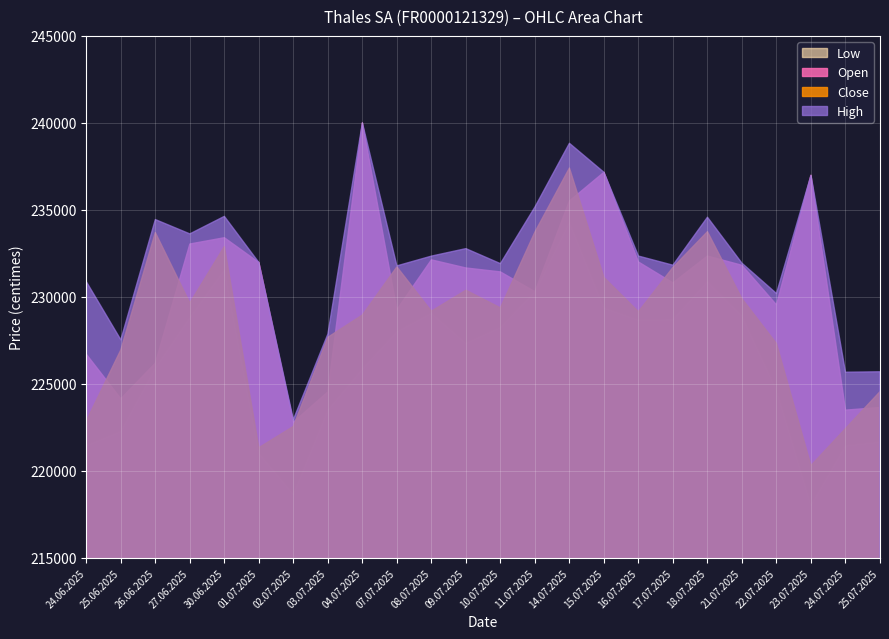

True or false: Close and Open cross at least once.

True